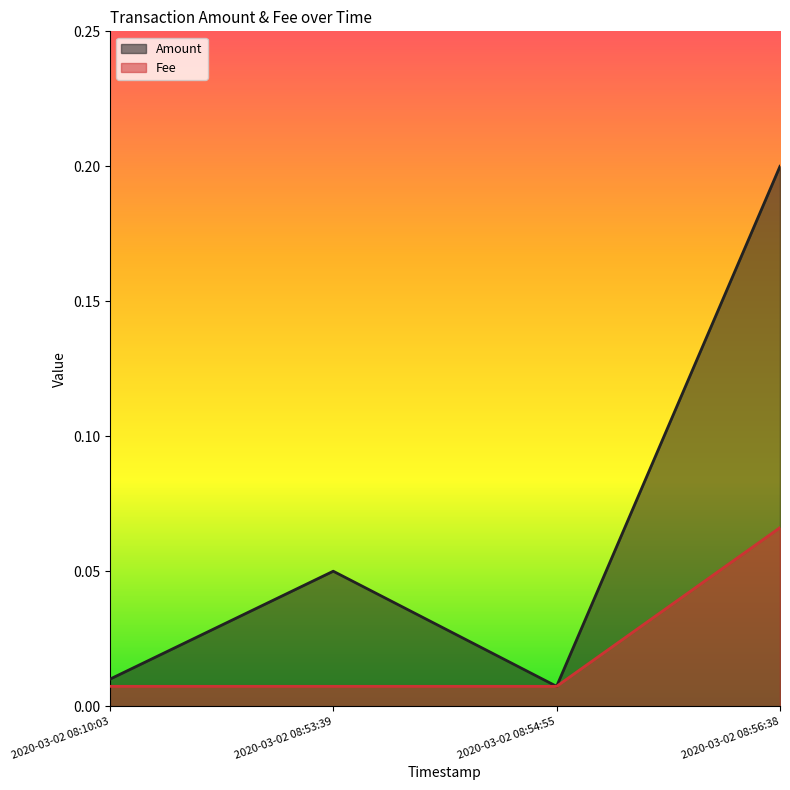

The value of Fee at 2020-03-02 08:54:55 is 0.0. True or false?

True